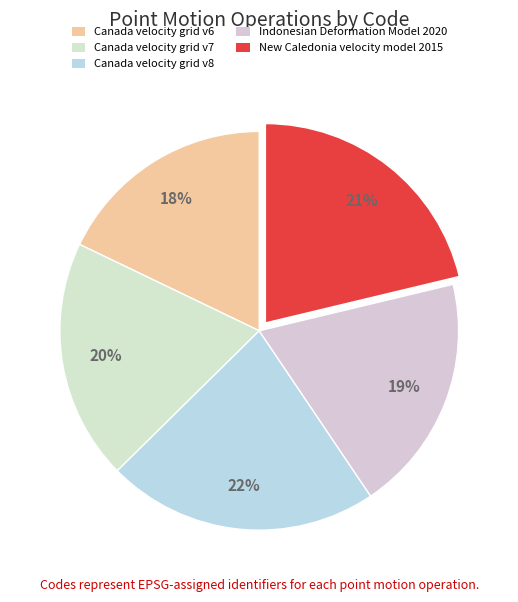

Does Indonesian Deformation Model 2020 represent more than half of the total?

No